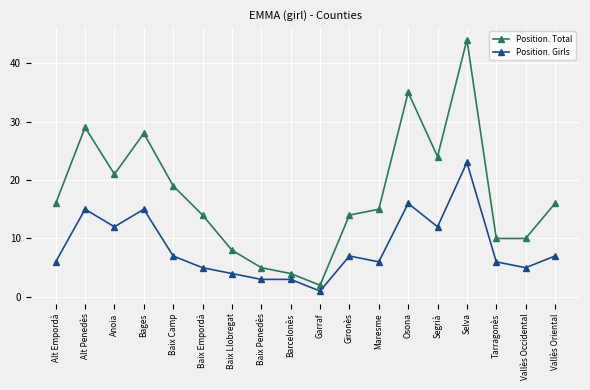

What position from the right is Barcelonès?

10